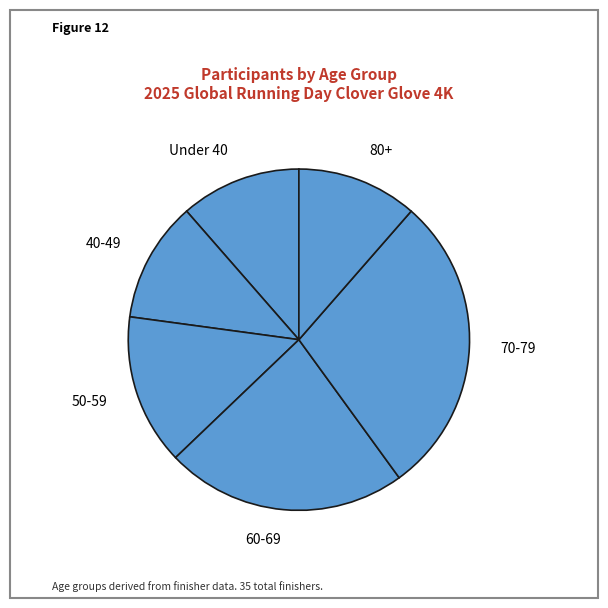

How many segments does this pie chart have?

6